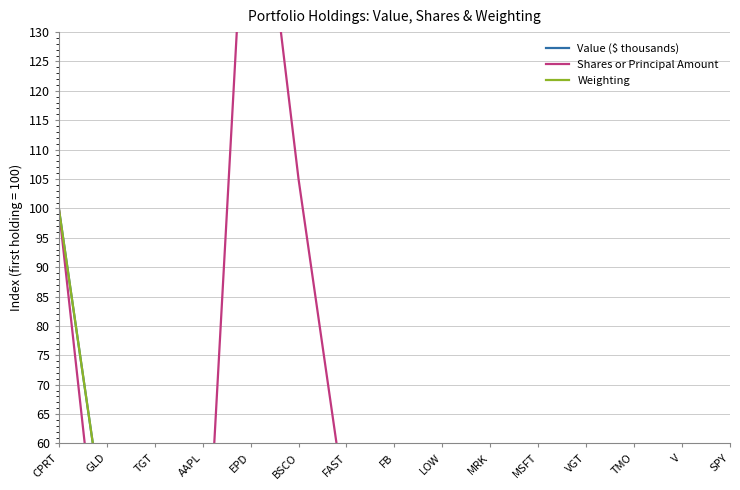

Reading left to right, extract all data points from this chart.

Value ($ thousands): 100.0	43.6	28.0	26.4	26.0	22.1	20.7	18.7	17.7	17.6	17.5	17.1	16.9	16.1	15.5
Shares or Principal Amount: 100.0	25.9	18.7	23.9	173.0	105.0	48.2	7.5	11.2	22.3	8.7	5.8	4.0	8.5	4.9
Weighting: 100.0	43.6	28.0	26.4	26.0	22.1	20.7	18.7	17.7	17.6	17.5	17.1	16.9	16.1	15.5